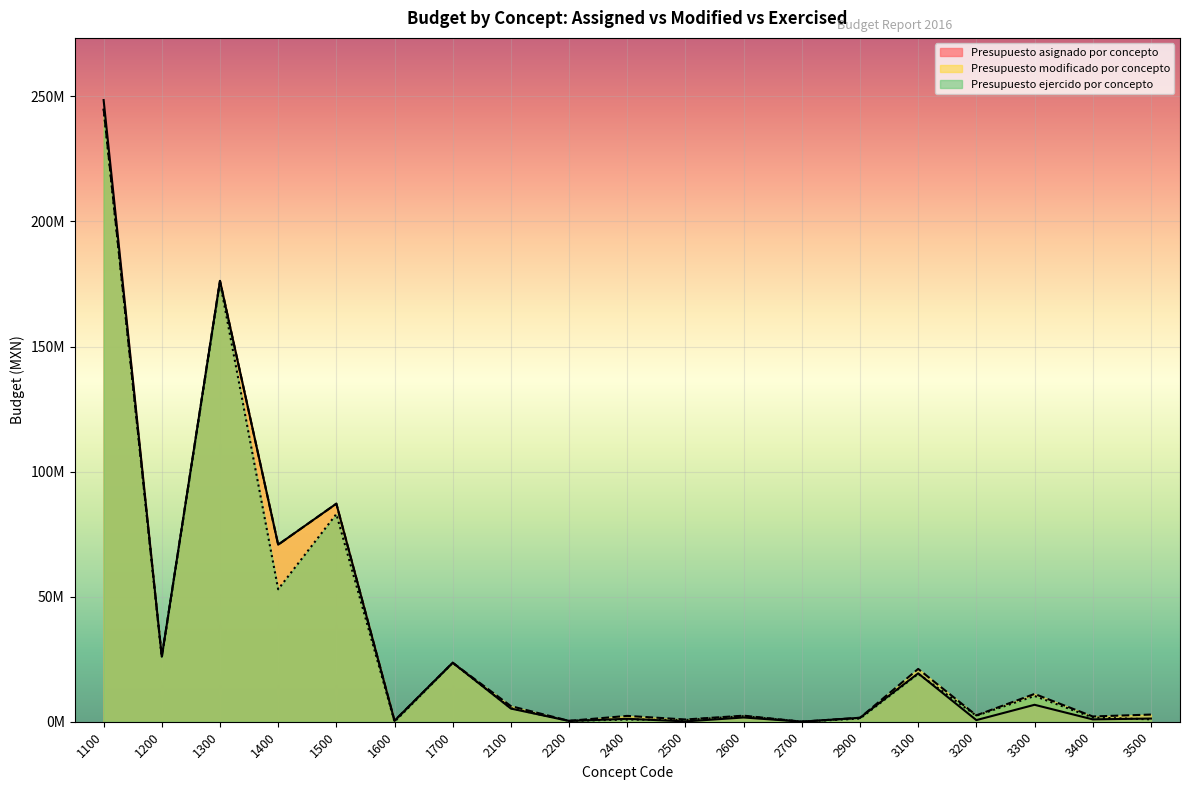

What is the average value of the Presupuesto modificado por concepto series?

35945090.6